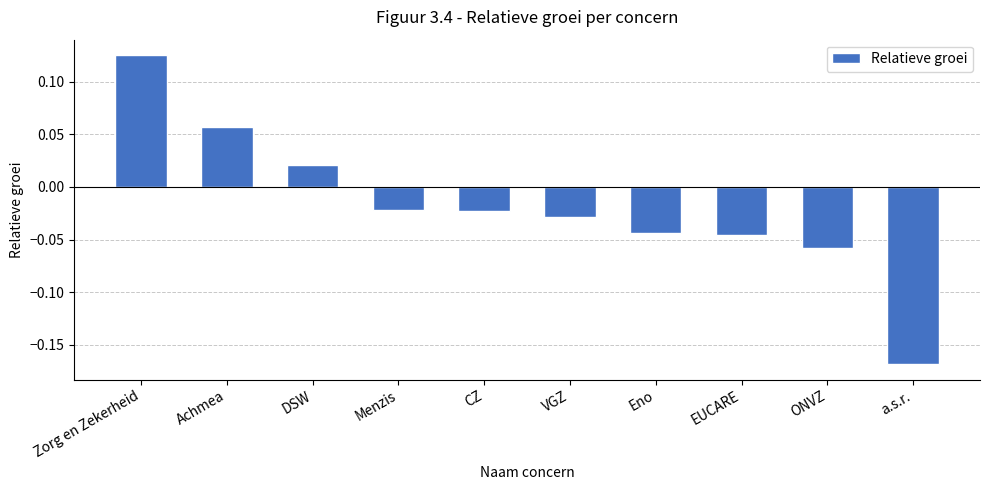

Are the bars horizontal?

No